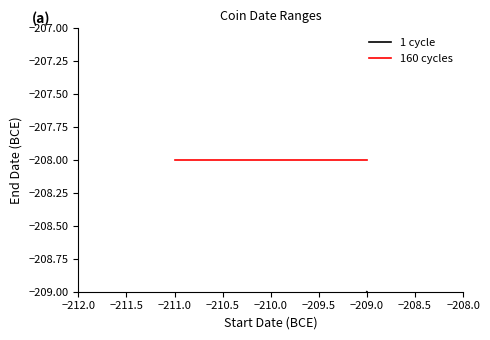

List the series in order of their overall mean, lowest first.

1 cycle, 160 cycles